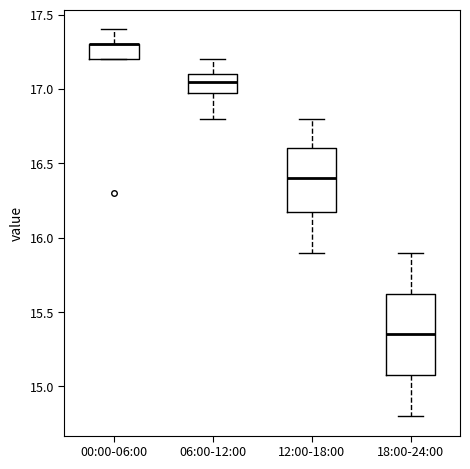

Where does the median line of the box for 18:00-24:00 sit on the y-axis? The values are not printed on the chart, so give them approximately, as read against the axis.

15.35